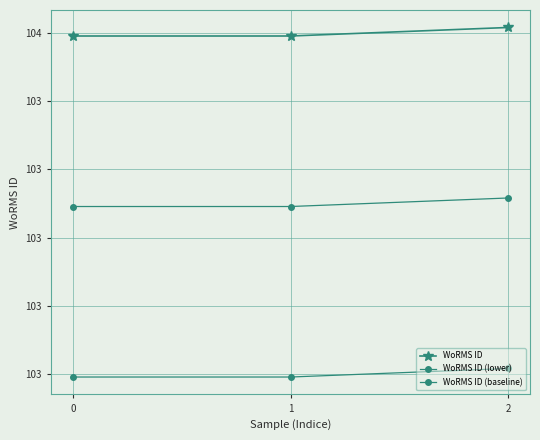

Reading left to right, extract all data points from this chart.

WoRMS ID: 0=103991	1=103991	2=104016
WoRMS ID (lower): 0=103491	1=103491	2=103516
WoRMS ID (baseline): 0=102991	1=102991	2=103016